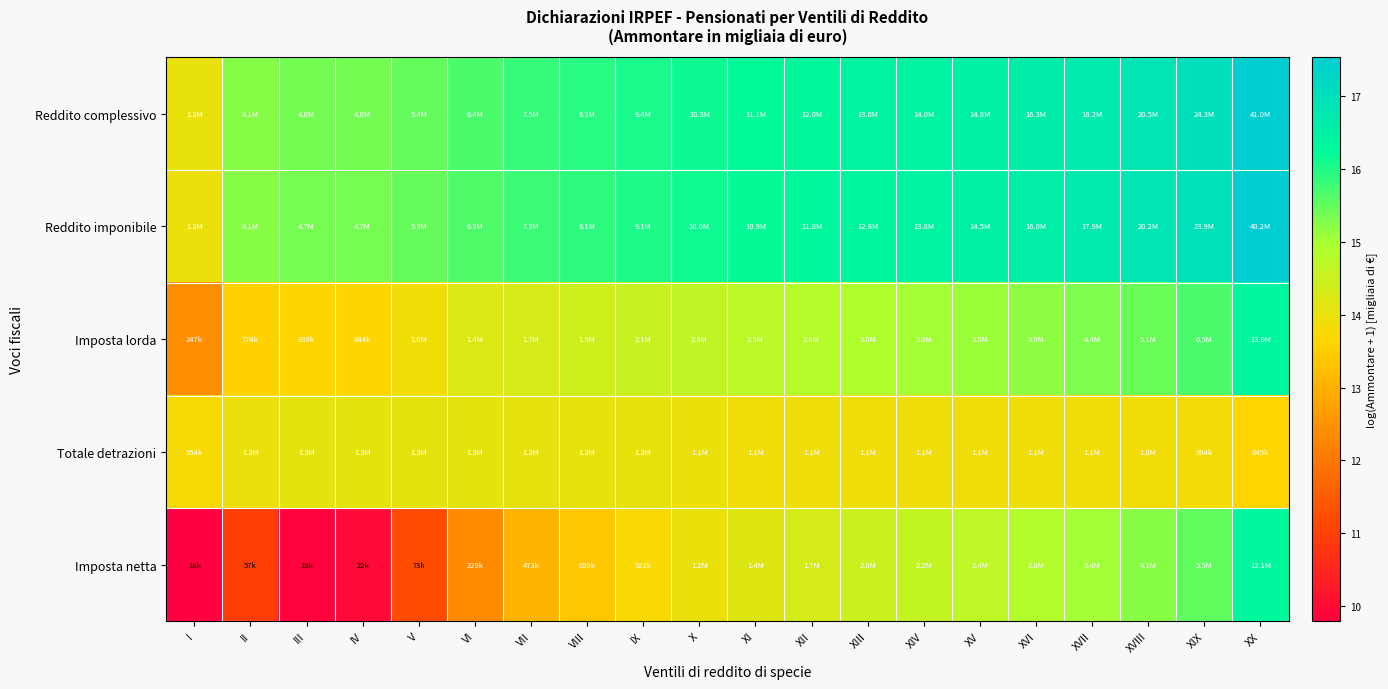

Reading right to left, what are all the values shown in this chart?

Reddito complessivo: XX=17.5	XIX=17.0	XVIII=16.8	XVII=16.7	XVI=16.6	XV=16.5	XIV=16.5	XIII=16.4	XII=16.3	XI=16.2	X=16.1	IX=16.1	VIII=15.9	VII=15.8	VI=15.7	V=15.5	IV=15.4	III=15.4	II=15.2	I=14.0
Reddito imponibile: XX=17.5	XIX=17.0	XVIII=16.8	XVII=16.7	XVI=16.6	XV=16.5	XIV=16.4	XIII=16.4	XII=16.3	XI=16.2	X=16.1	IX=16.0	VIII=15.9	VII=15.8	VI=15.6	V=15.5	IV=15.4	III=15.4	II=15.2	I=14.0
Imposta lorda: XX=16.4	XIX=15.7	XVIII=15.5	XVII=15.3	XVI=15.2	XV=15.1	XIV=15.0	XIII=14.9	XII=14.8	XI=14.7	X=14.7	IX=14.6	VIII=14.4	VII=14.3	VI=14.2	V=13.9	IV=13.6	III=13.6	II=13.6	I=12.4
Totale detrazioni: XX=13.6	XIX=13.8	XVIII=13.9	XVII=13.9	XVI=13.9	XV=13.9	XIV=13.9	XIII=13.9	XII=13.9	XI=13.9	X=14.0	IX=14.0	VIII=14.0	VII=14.0	VI=14.1	V=14.0	IV=14.1	III=14.1	II=14.0	I=13.8
Imposta netta: XX=16.3	XIX=15.5	XVIII=15.2	XVII=15.0	XVI=14.9	XV=14.7	XIV=14.6	XIII=14.5	XII=14.3	XI=14.2	X=14.0	IX=13.7	VIII=13.4	VII=13.1	VI=12.3	V=11.2	IV=10.0	III=9.9	II=10.9	I=9.8